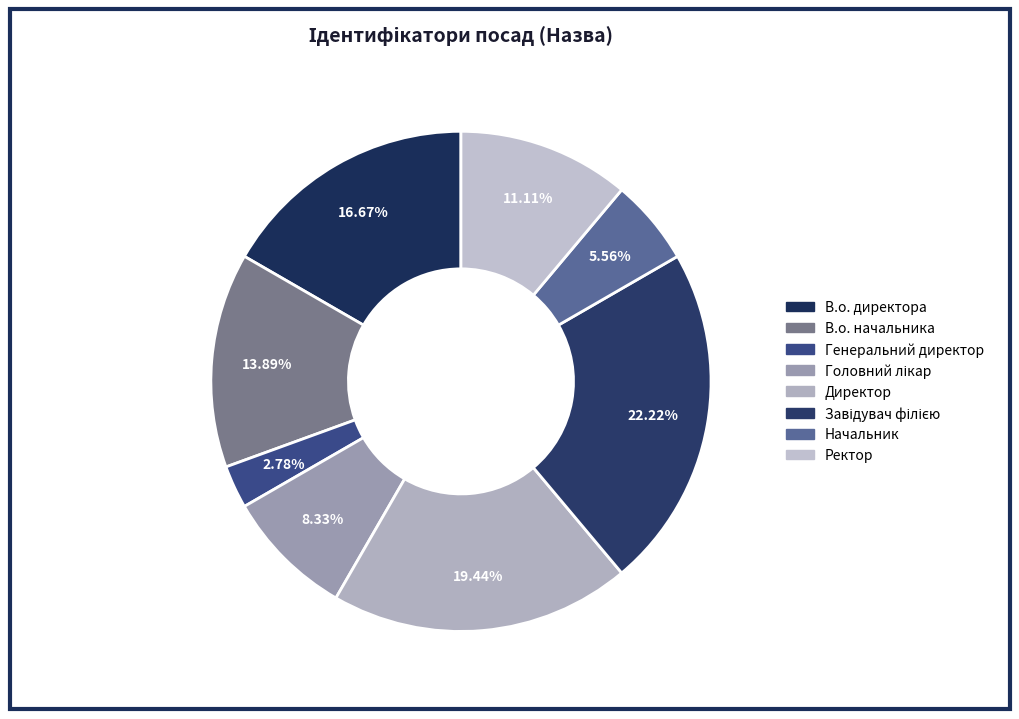

Is it true that В.о. начальника is 14% of the pie?

True